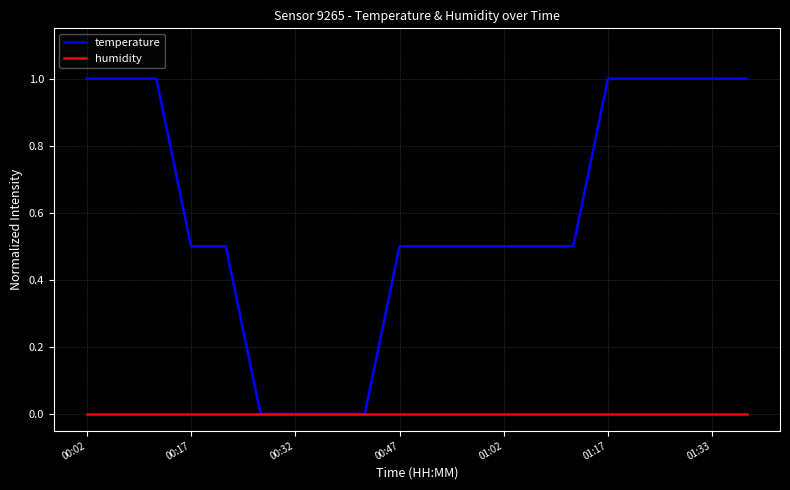

Which series has the largest total across all categories?

temperature